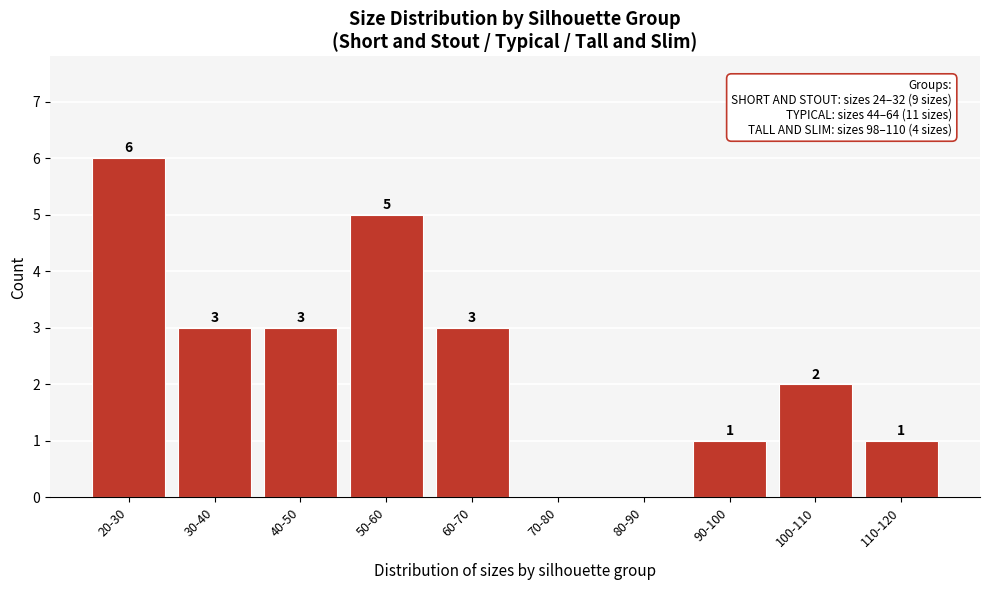

Reading left to right, what are all the values shown in this chart?

20-30=6	30-40=3	40-50=3	50-60=5	60-70=3	70-80=0	80-90=0	90-100=1	100-110=2	110-120=1